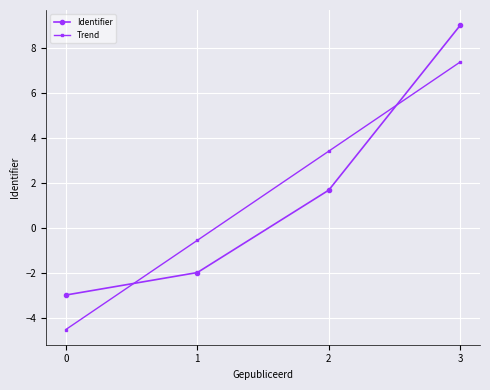

What is the difference between the maximum and second lowest values in the Identifier series?

11.0